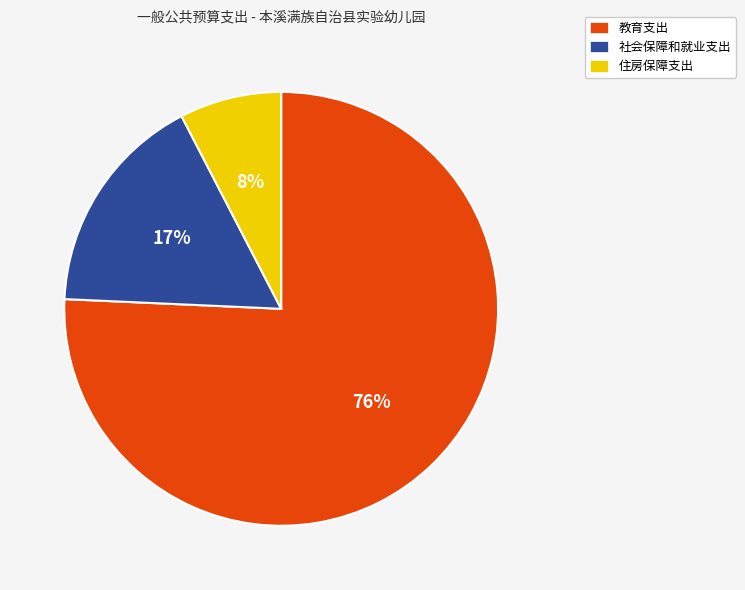

Do 住房保障支出 and 社会保障和就业支出 together represent more than half of the pie?

No